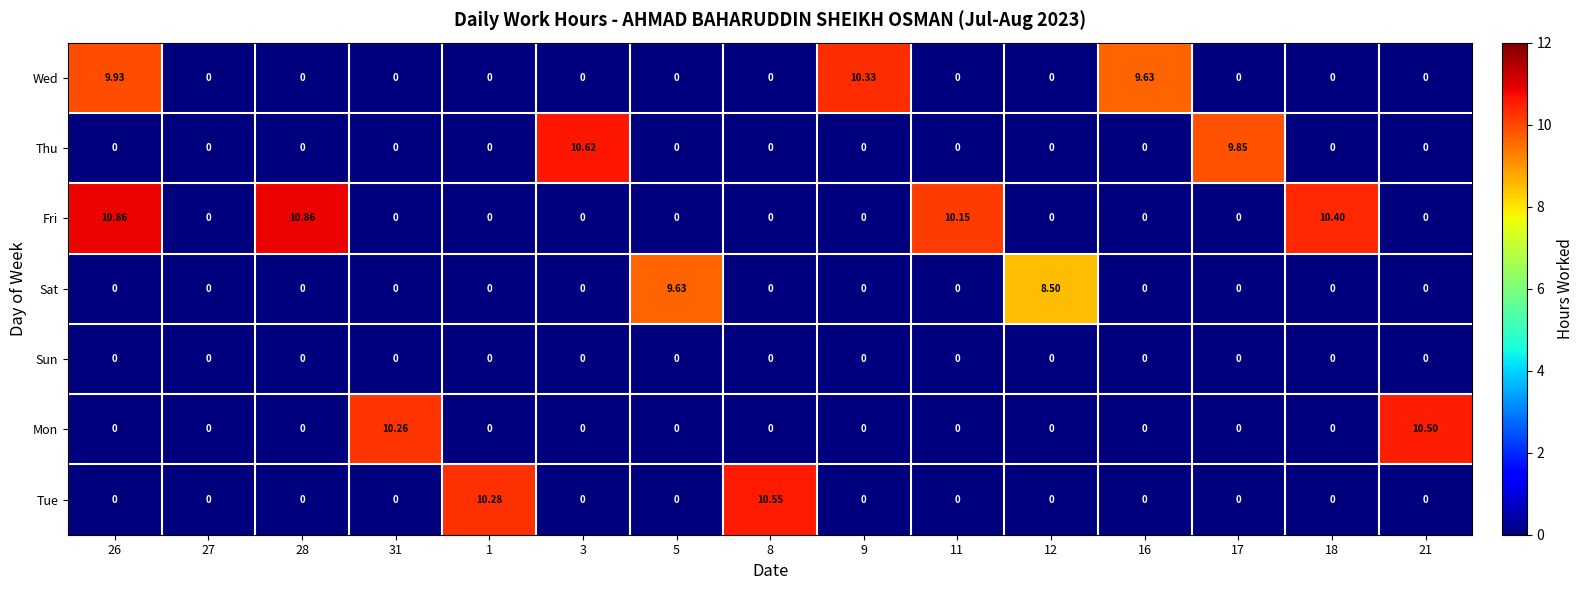

Which series has the widest spread of values?

Fri